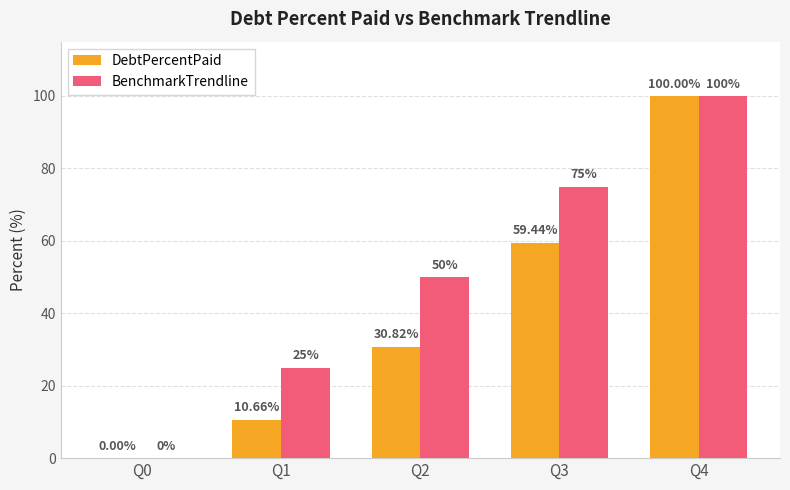

Between Q2 and Q4, which series saw the biggest shift?

DebtPercentPaid